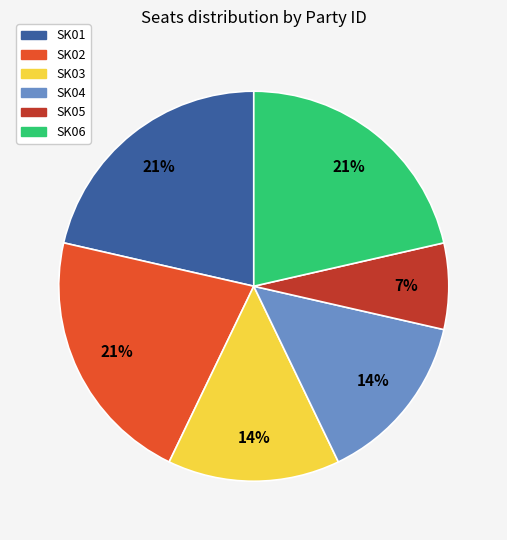

Which has a higher value, SK01 or SK05?

SK01